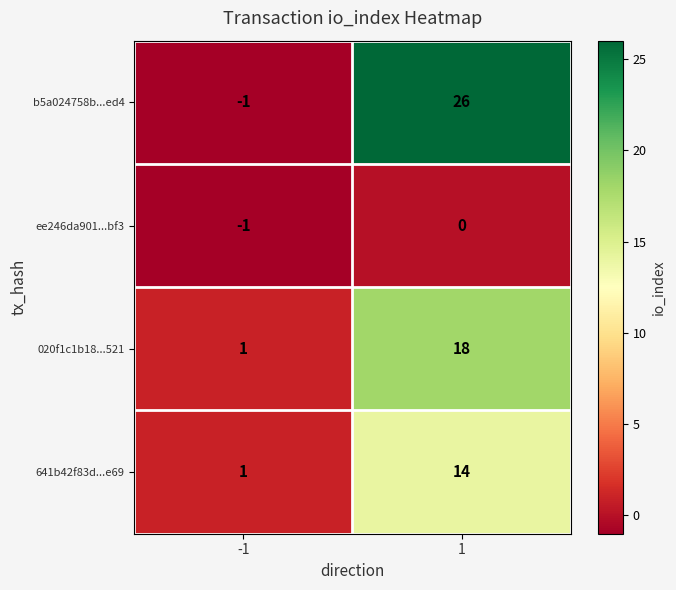

The value of ee246da901...bf3 at 1 is 0. True or false?

True